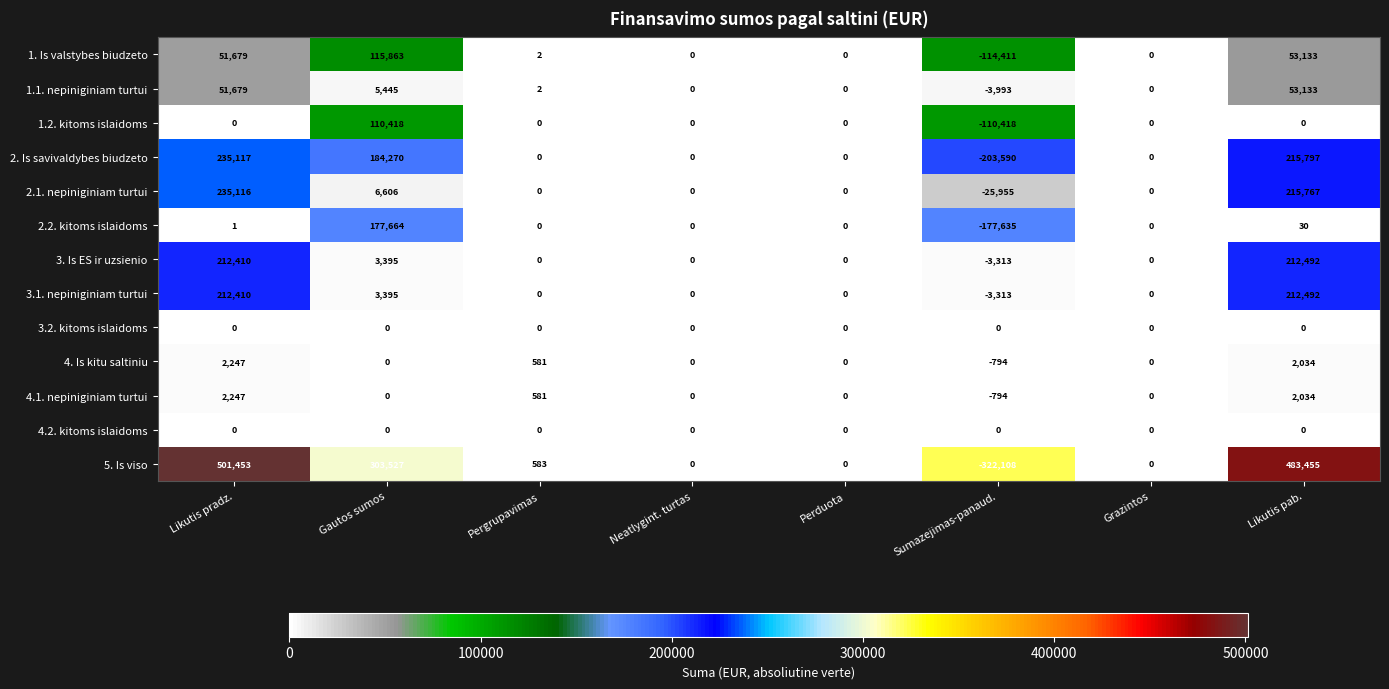

Which series has the largest total across all categories?

5. Is viso